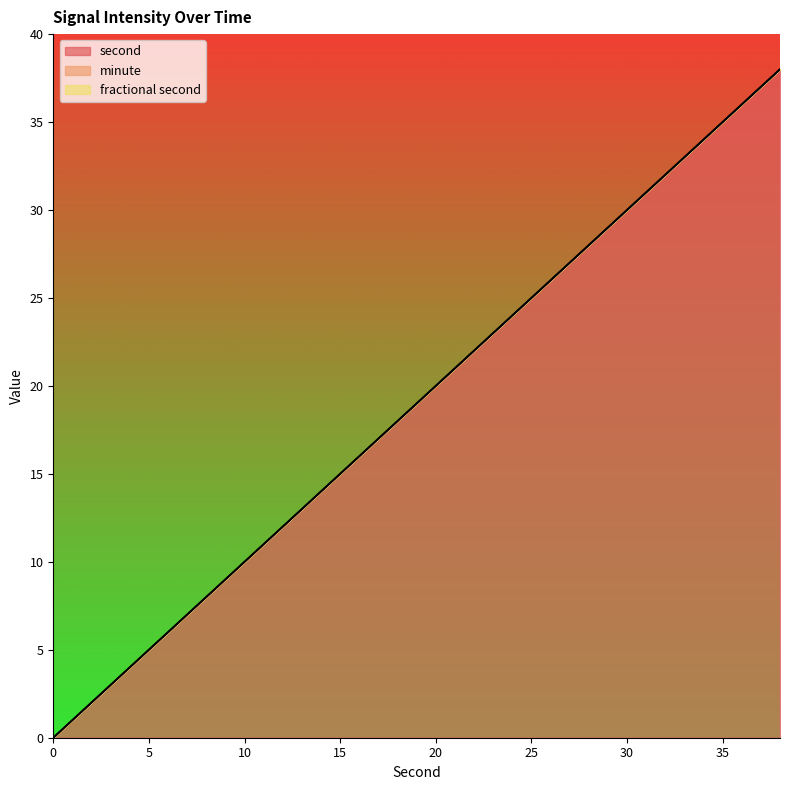

What are all the series names shown in the legend?

second, minute, fractional second